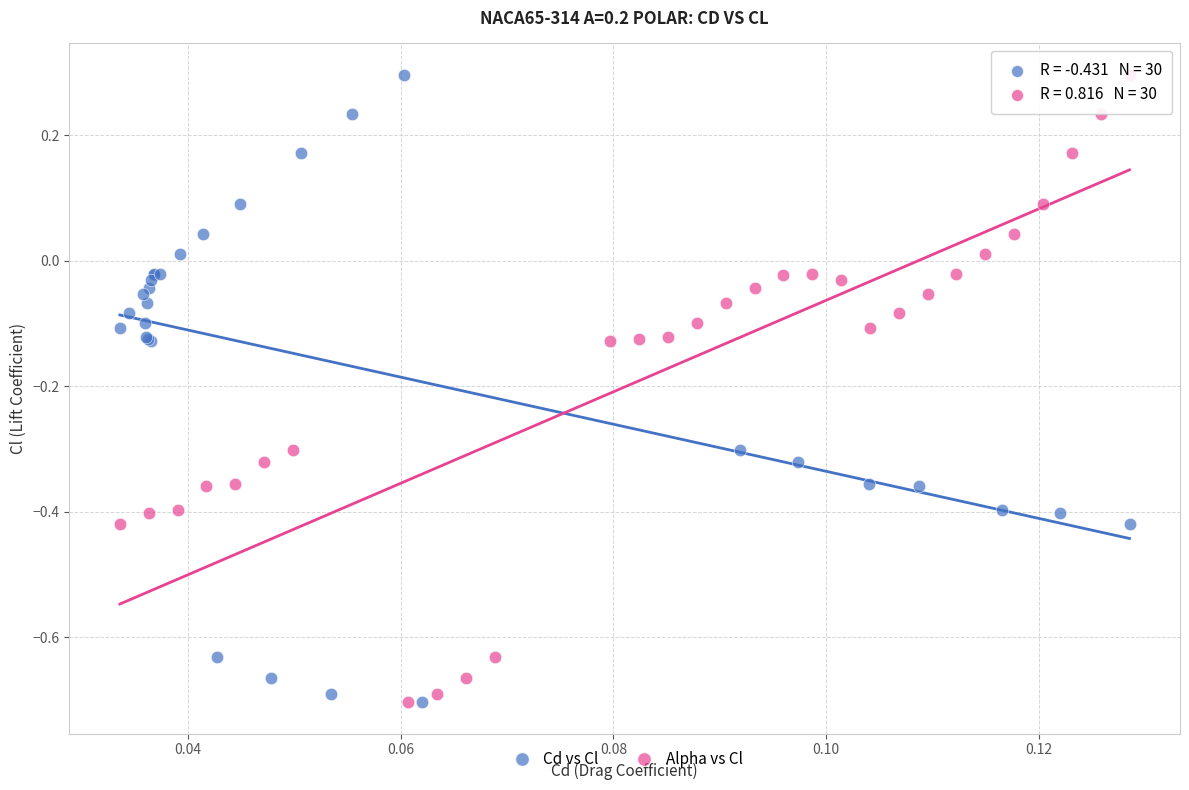

What are all the series names shown in the legend?

Cd vs Cl, Alpha vs Cl